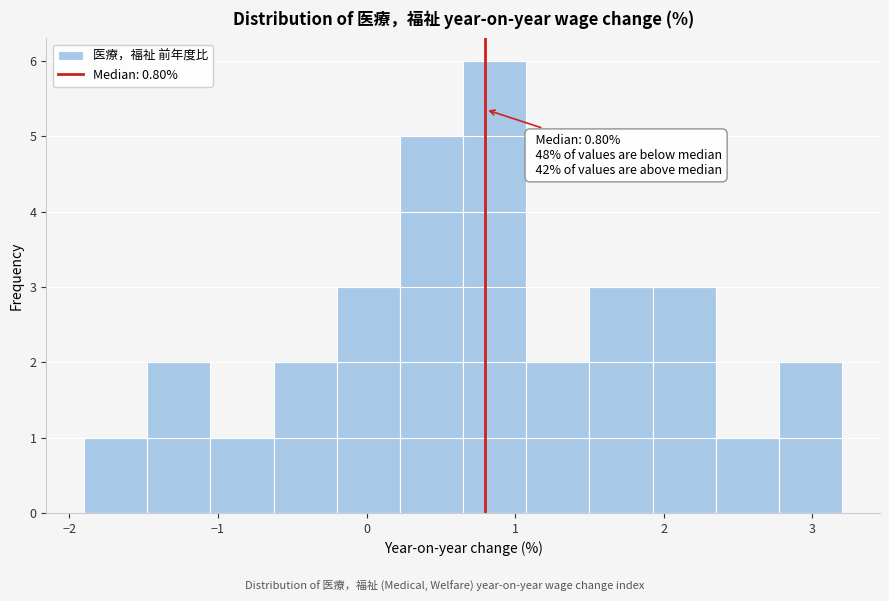

Which range on the x-axis has the tallest bar?

0.7 to 1.1